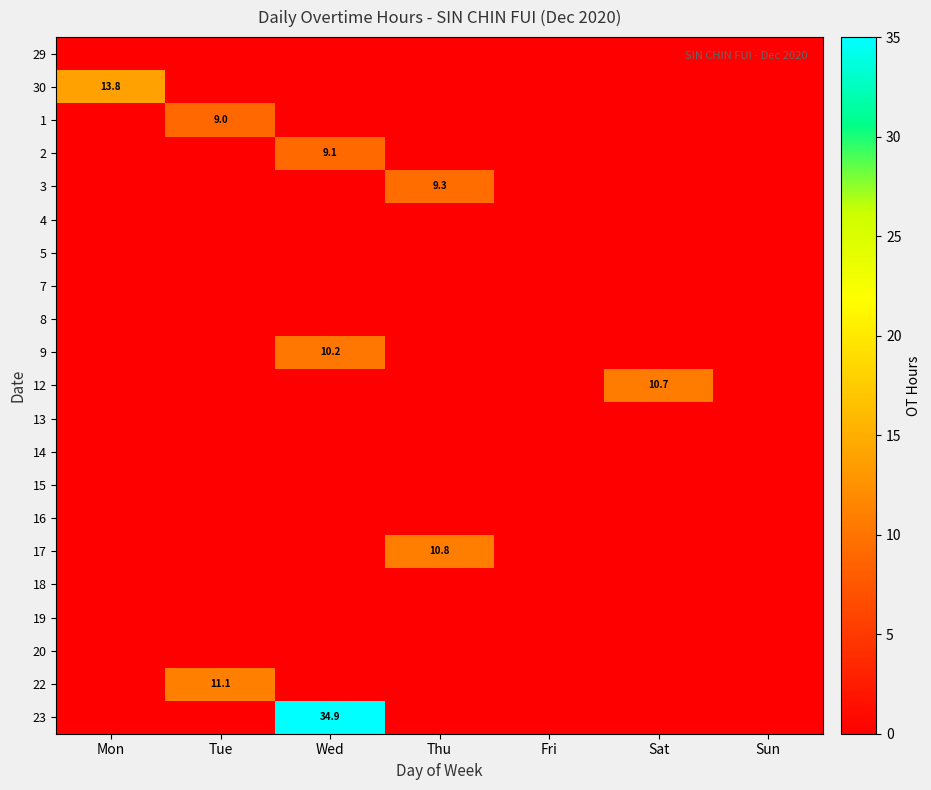

True or false: 3 has a value of 9.3 at Thu.

True